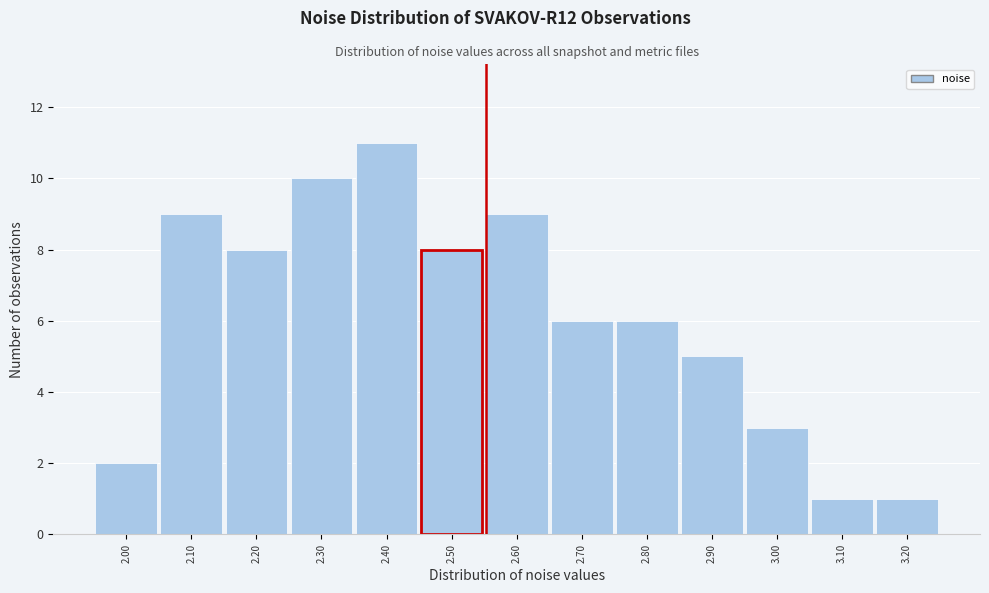

Reading right to left, extract all data points from this chart.

1	1	3	5	6	6	9	8	11	10	8	9	2